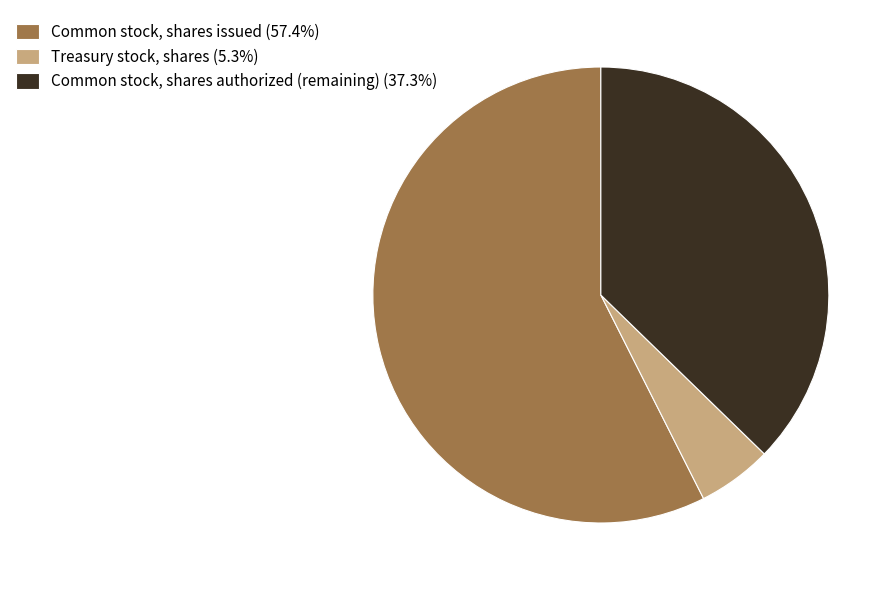

Is the sum of Common stock, shares authorized (remaining) (37.3%) and Treasury stock, shares (5.3%) greater than half?

No